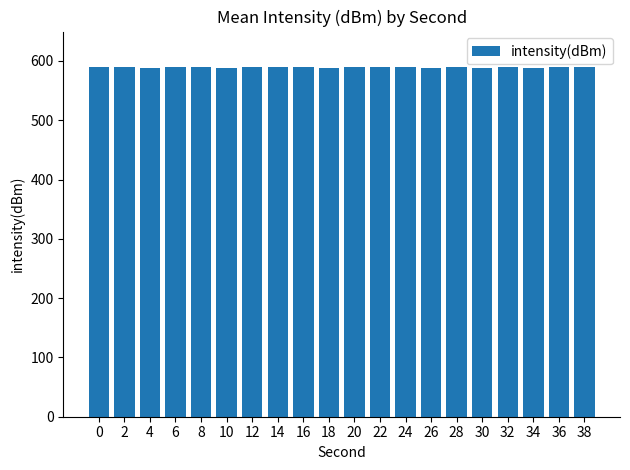

What is the value of the 18th bar from the left?

588.7